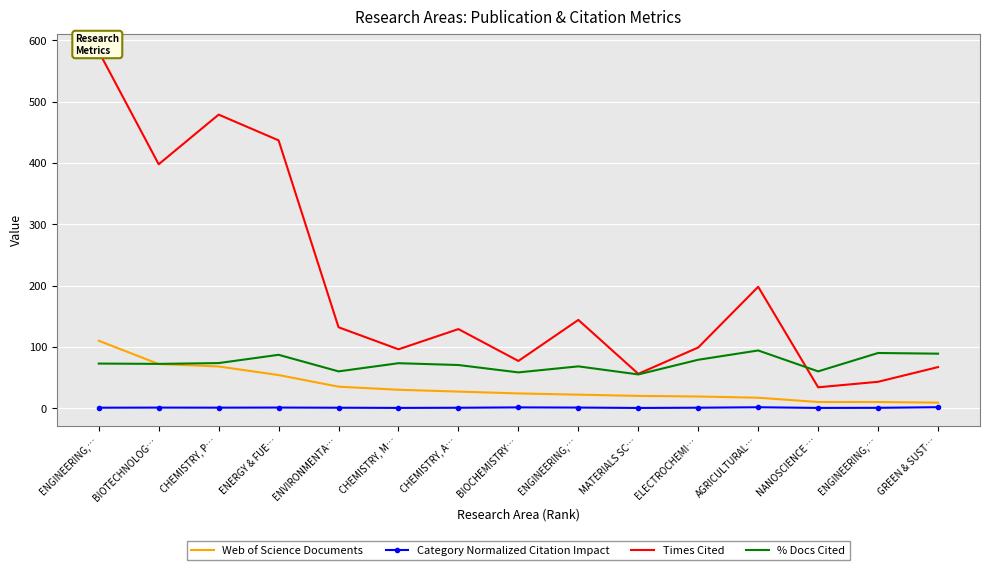

The value of Times Cited at NANOSCIENCE … is 34.0. True or false?

True